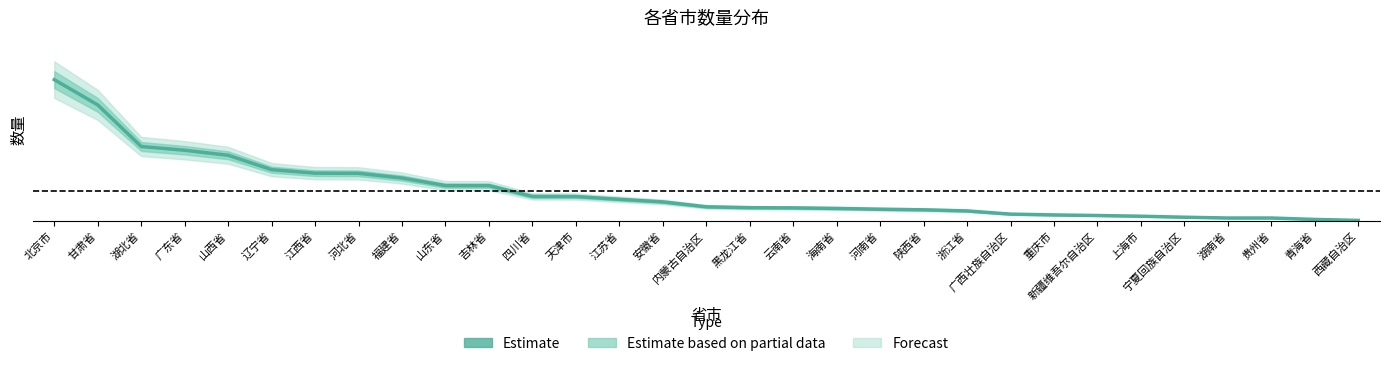

Reading left to right, what are all the values shown in this chart?

北京市=1.3	甘肃省=1.1	湖北省=0.7	广东省=0.6	山西省=0.6	辽宁省=0.5	江西省=0.4	河北省=0.4	福建省=0.4	山东省=0.3	吉林省=0.3	四川省=0.2	天津市=0.2	江苏省=0.2	安徽省=0.2	内蒙古自治区=0.1	黑龙江省=0.1	云南省=0.1	海南省=0.1	河南省=0.1	陕西省=0.1	浙江省=0.1	广西壮族自治区=0.1	重庆市=0.1	新疆维吾尔自治区=0.0	上海市=0.0	宁夏回族自治区=0.0	湖南省=0.0	贵州省=0.0	青海省=0.0	西藏自治区=0.0